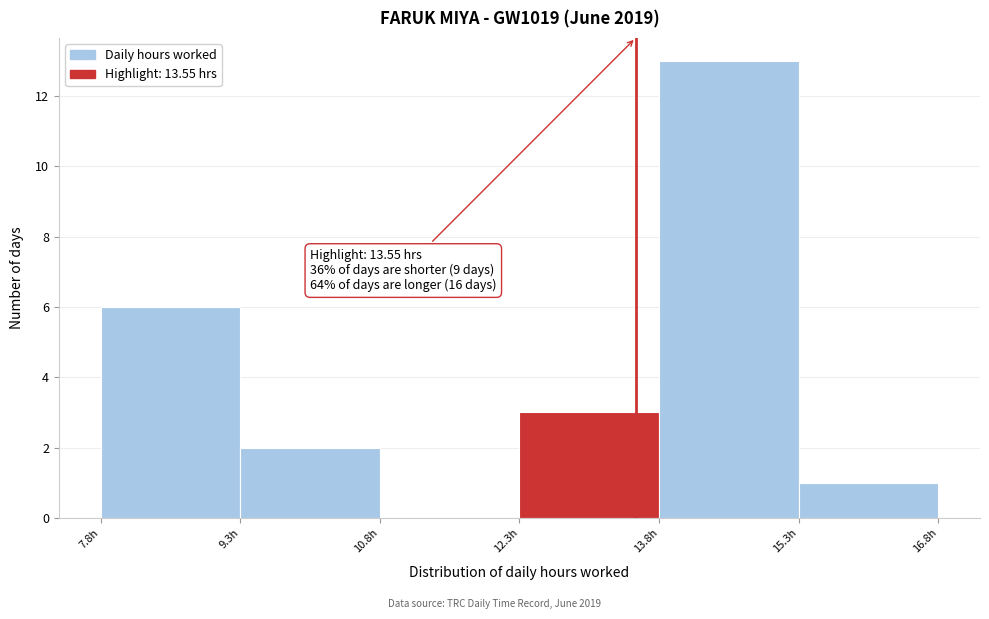

Over which range of the x-axis is the bar tallest?

13.8 to 15.3